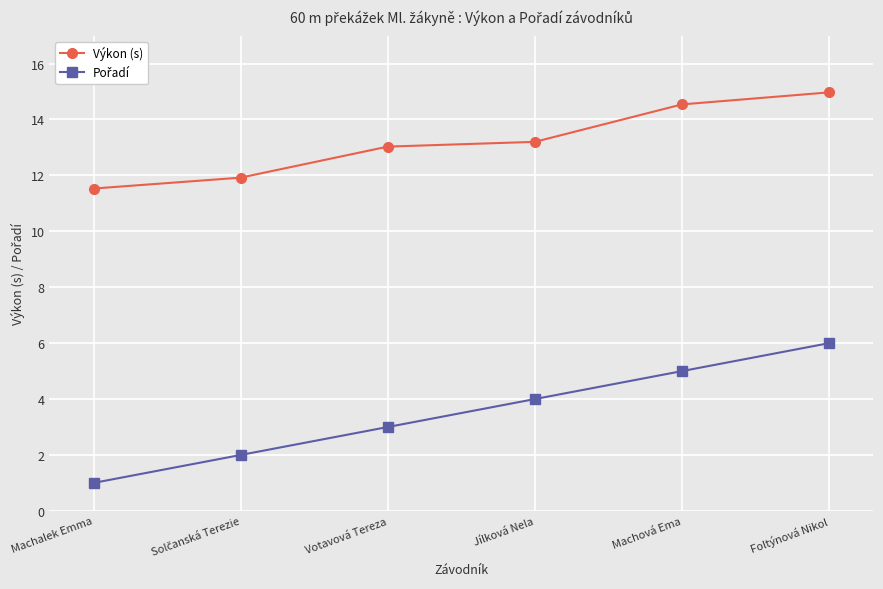

At how many categories does at least one series exceed 10?

6